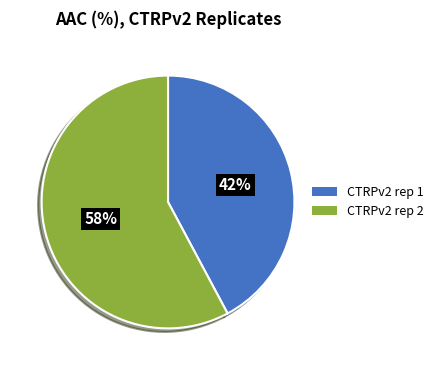

Count the number of slices in the pie.

2